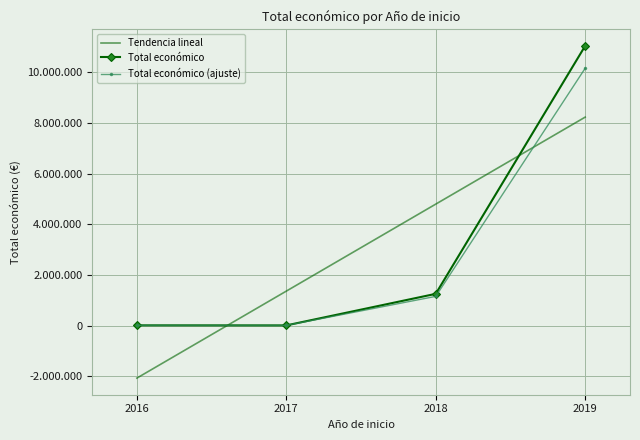

What are all the series names shown in the legend?

Tendencia lineal, Total económico, Total económico (ajuste)